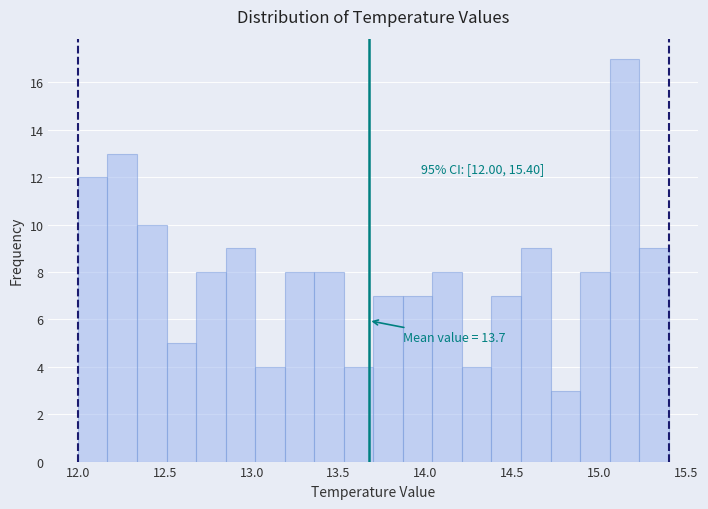

Around what value on the x-axis is the tallest bar? Give the approximate position of its centre, as read against the axis.

15.15